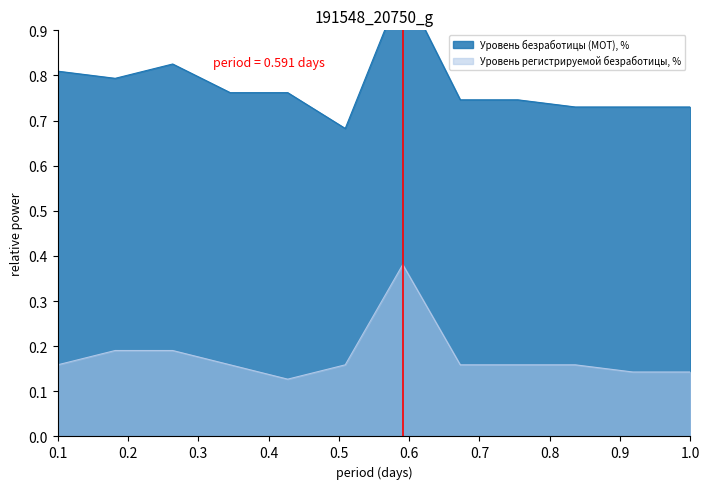

How many Уровень безработицы (МОТ), % values are between 0 and 1?

12